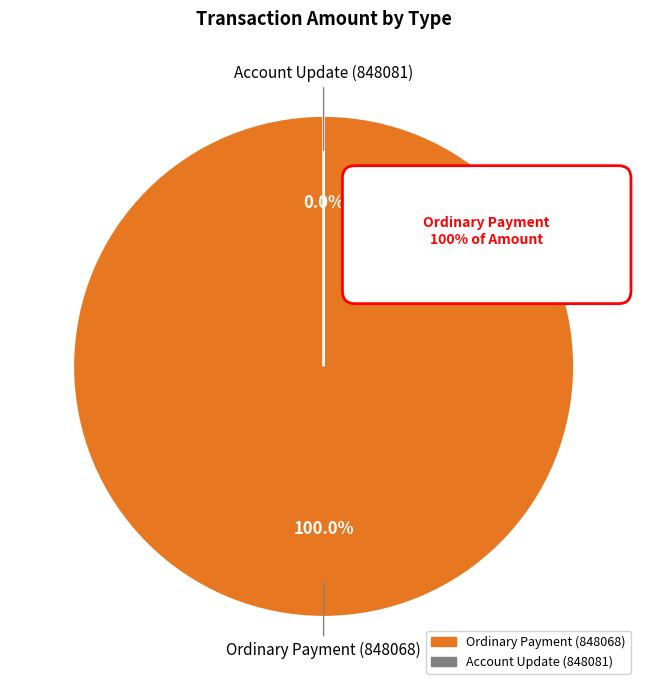

To the nearest percent, what is the combined percentage of Account Update (848081) and Ordinary Payment (848068)?

100%